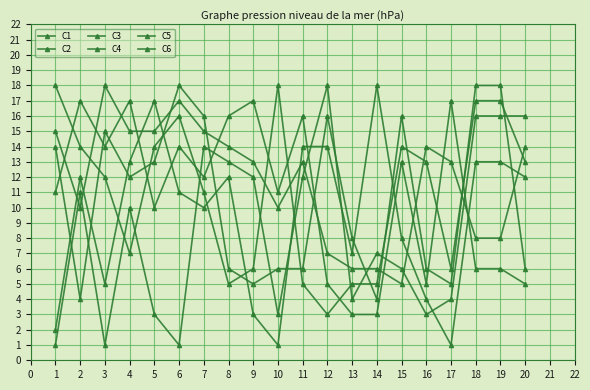

Does the chart have visible grid lines?

Yes